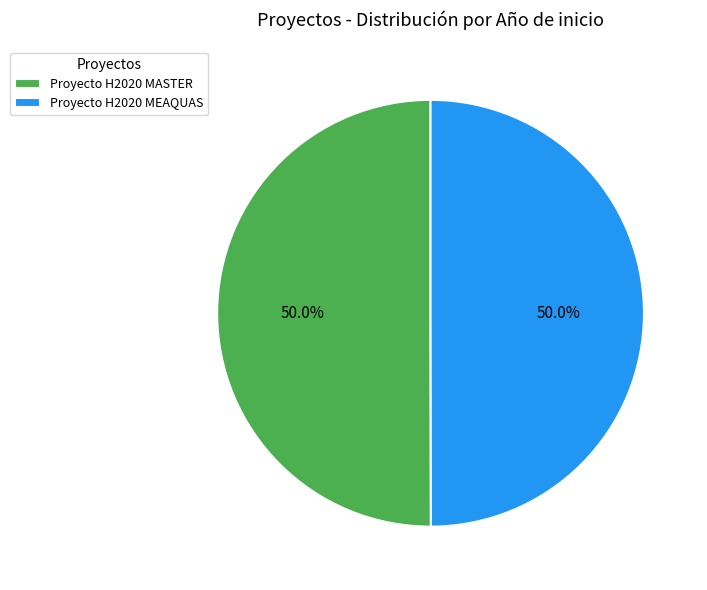

Approximately how many times larger is the value at Proyecto H2020 MASTER compared to Proyecto H2020 MEAQUAS?

1.0